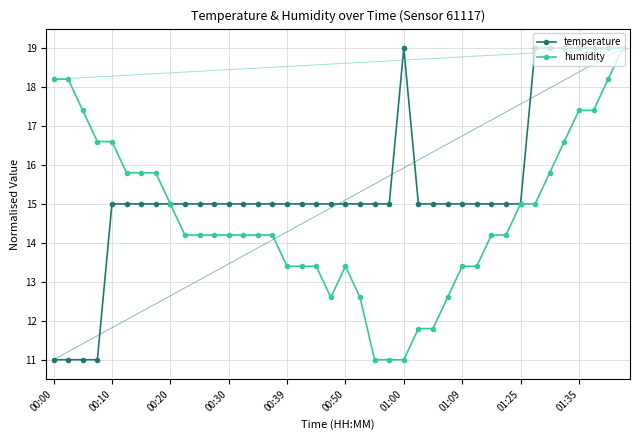

What is the value of the humidity point at the 26th from the left?

11.8